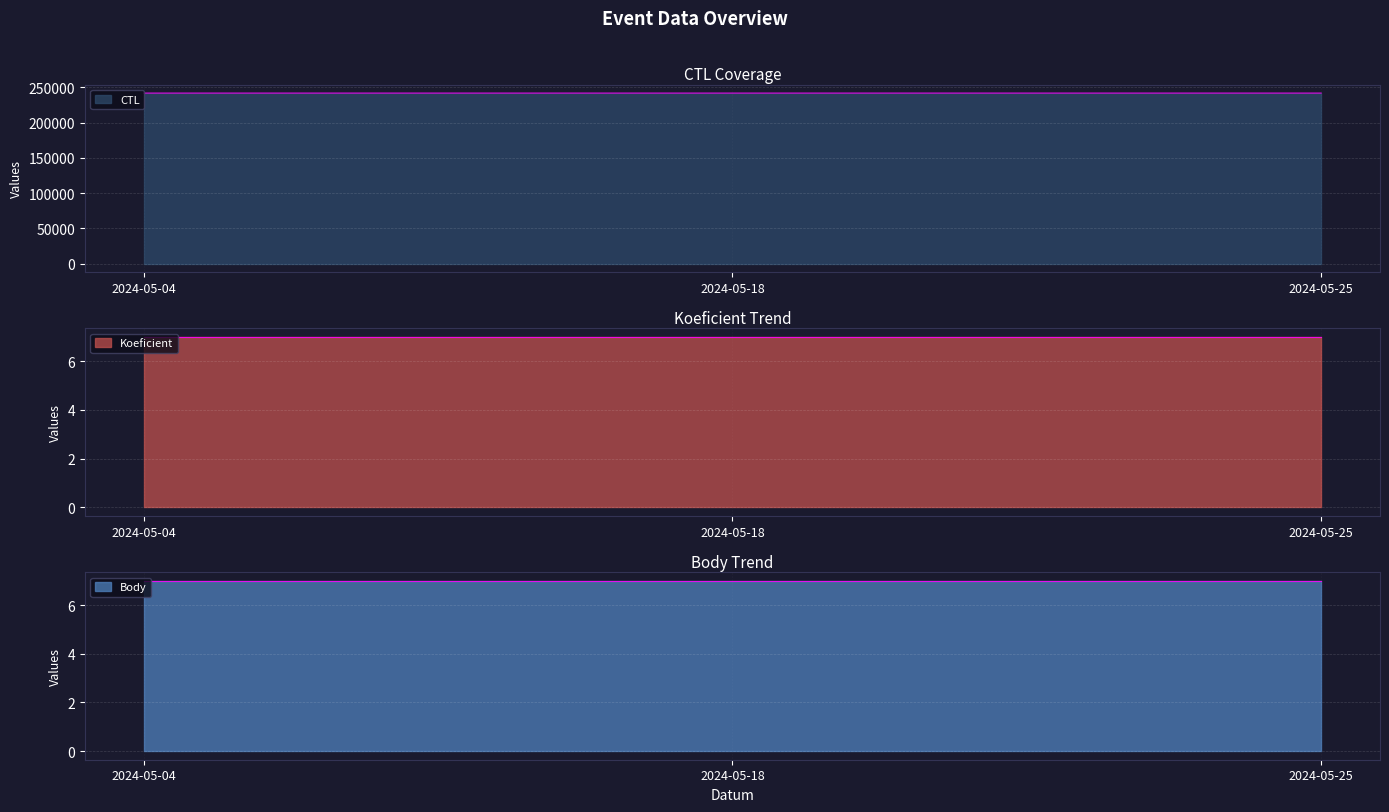

What is the difference between the second highest and minimum values in the CTL series?

1